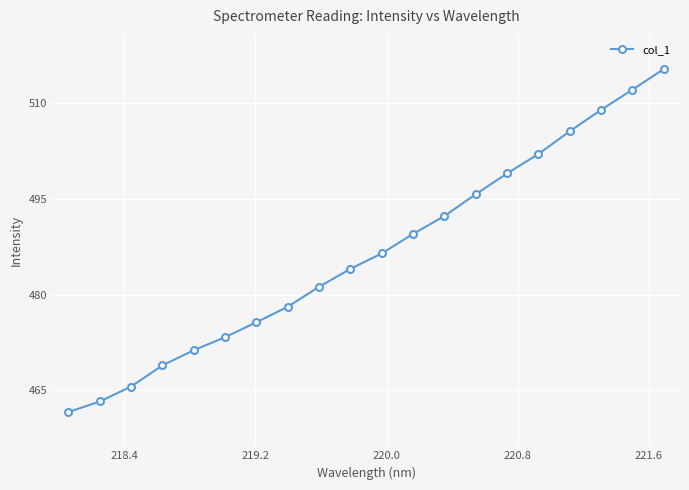

What is the maximum value shown in the chart?

515.4